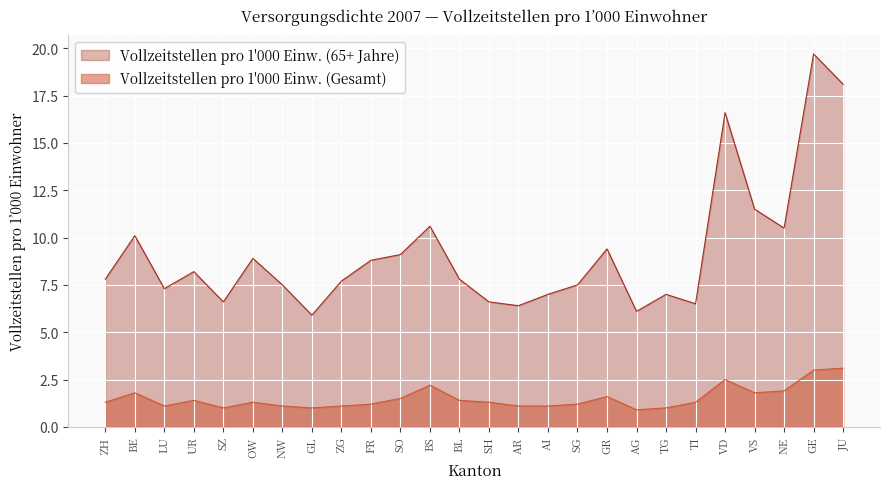

What is the label of the 12th point from the right?

AR